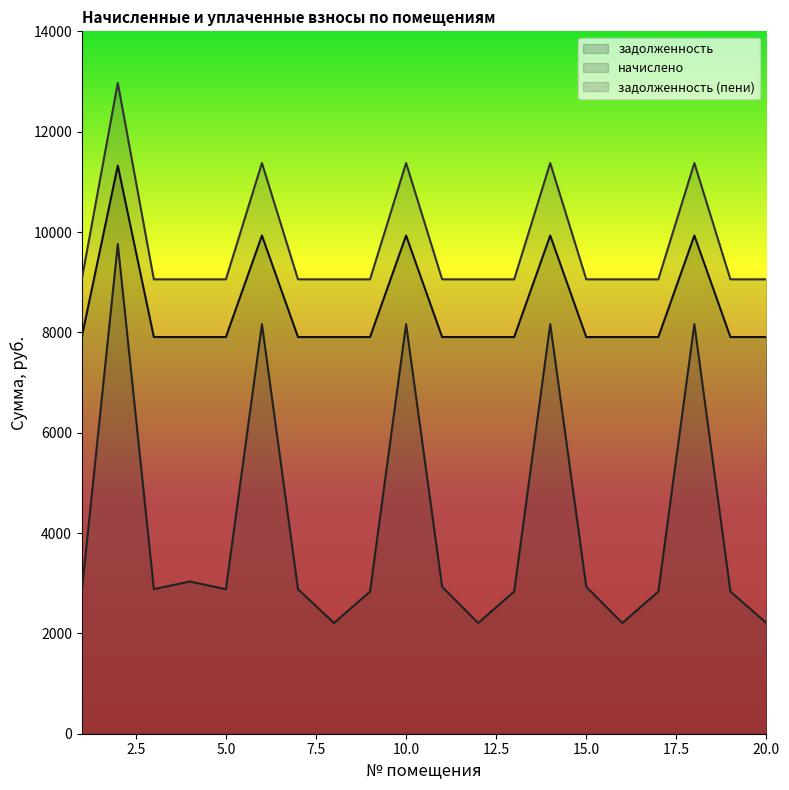

What is the spread (max minus min) of values at 14?

3211.4